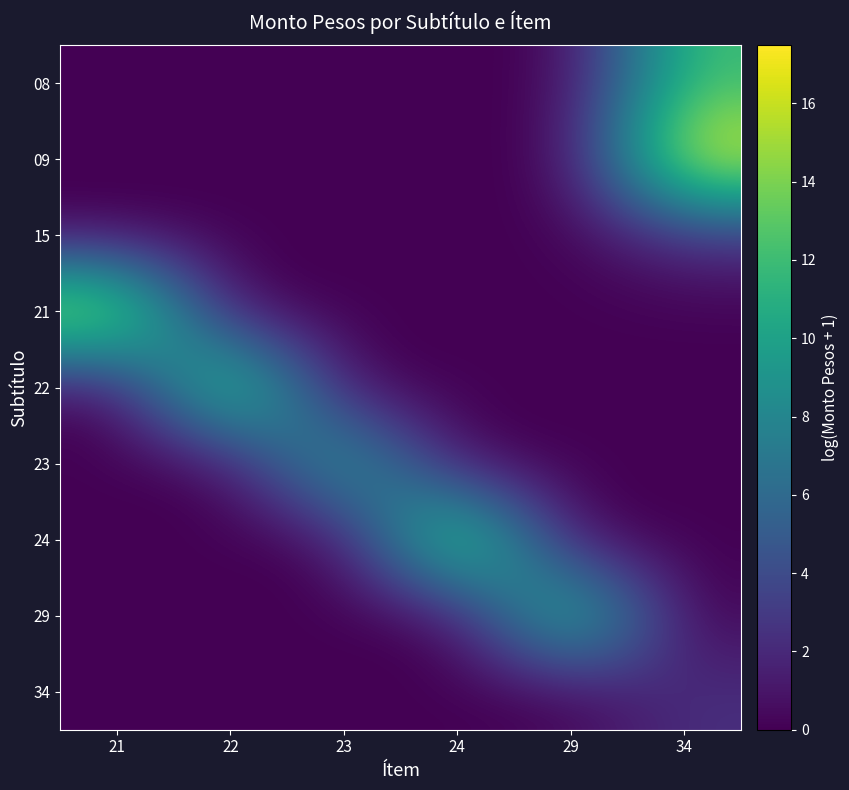

Which has a higher value, 24 or 29?

24